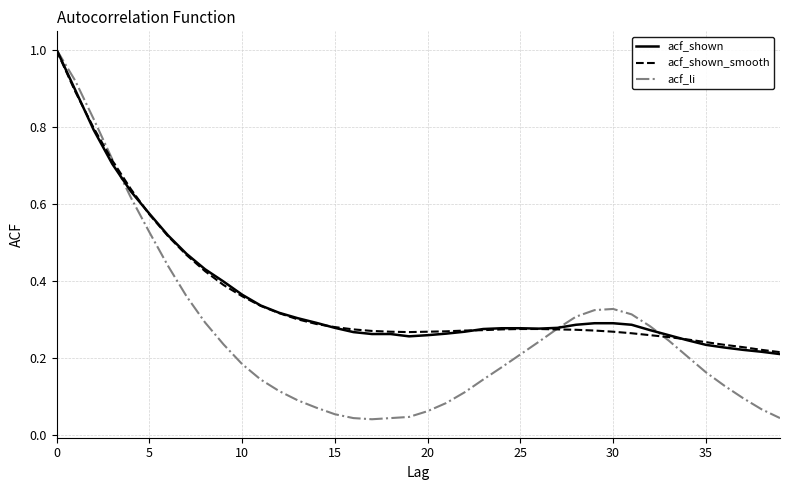

What is the highest value of the acf_shown_smooth series?

1.0